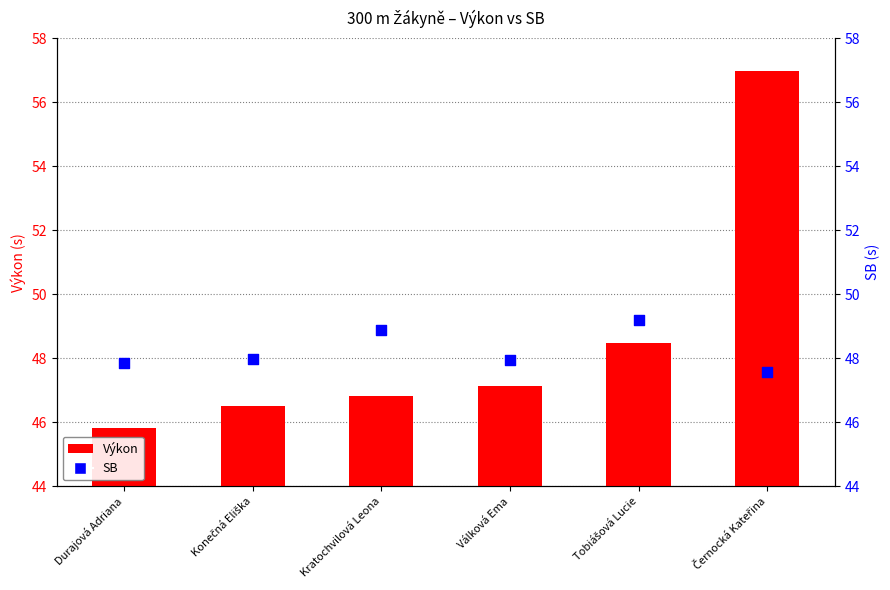

What is the total value across all series at Tobiášová Lucie?

97.7